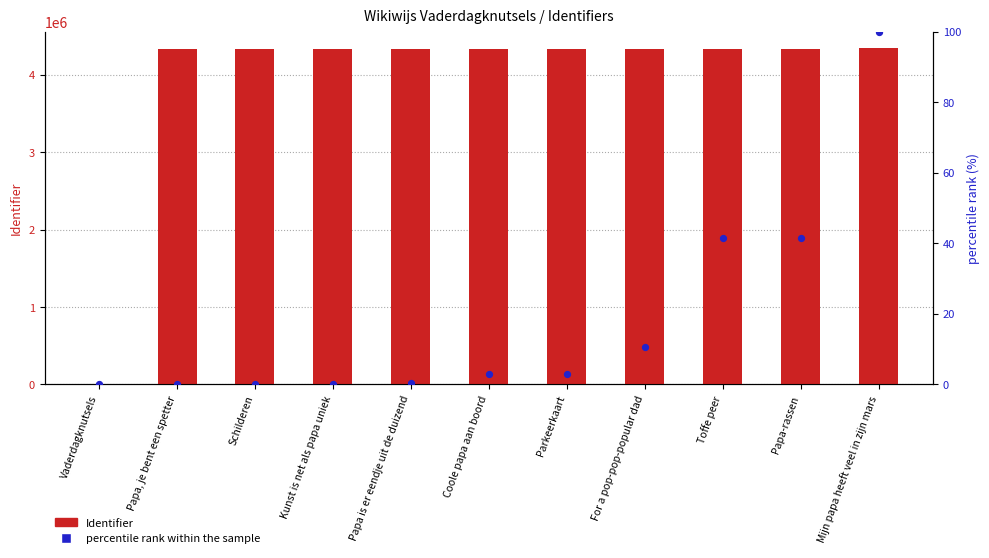

Which series contains the highest Y value?

Identifier